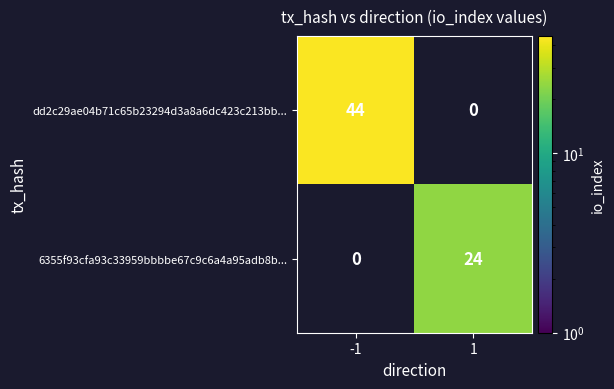

What is the sum of all 6355f93cfa93c33959bbbbe67c9c6a4a95adb8b... values?

24